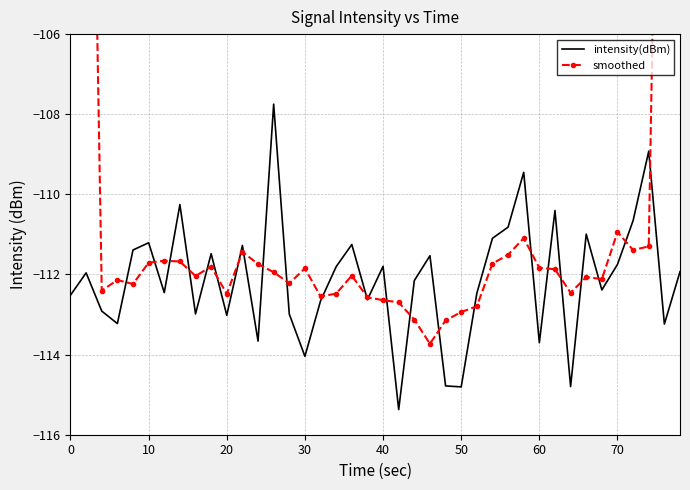

What is the difference between the second highest and minimum values in the smoothed series?

46.3